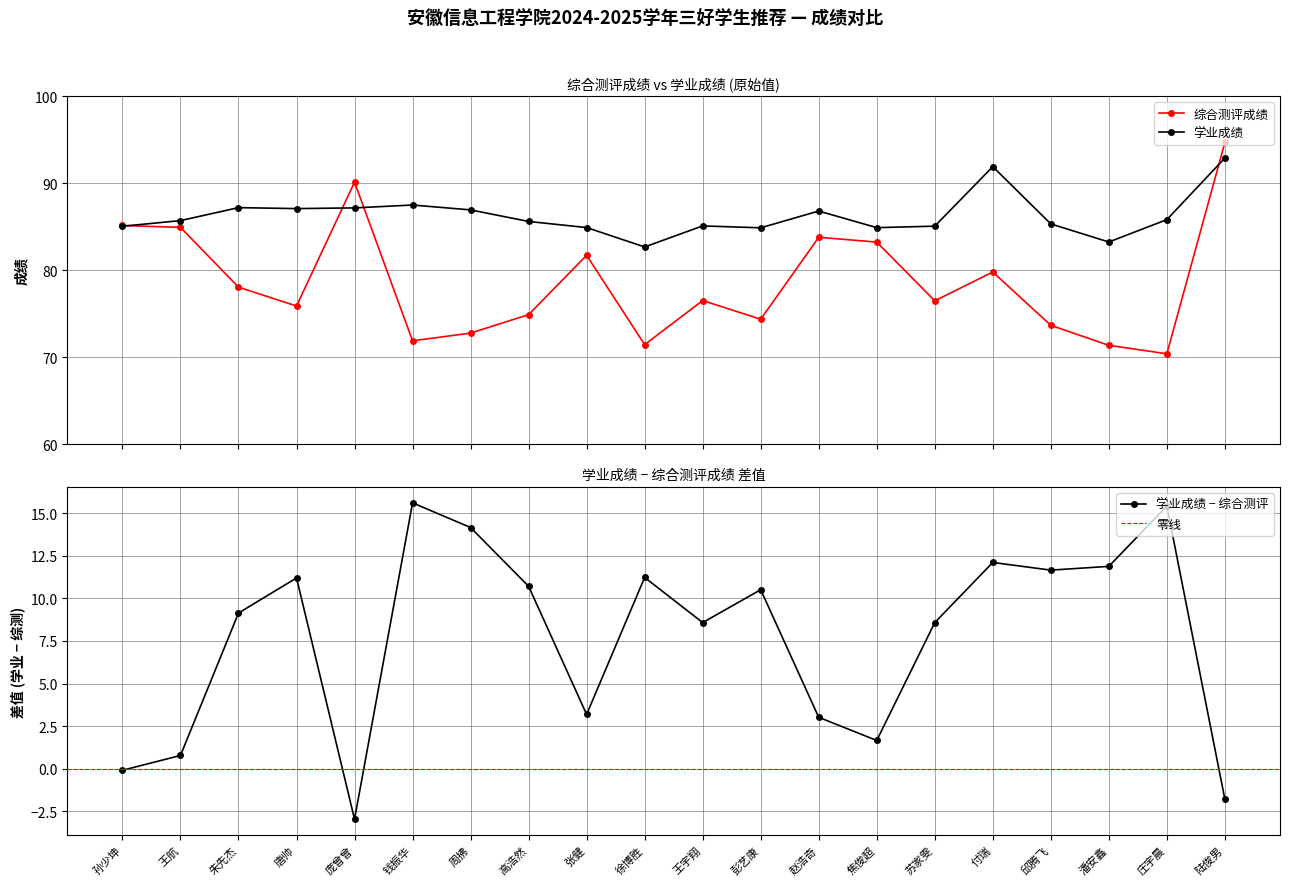

What is the spread (max minus min) of values at 焦俊超?

1.7